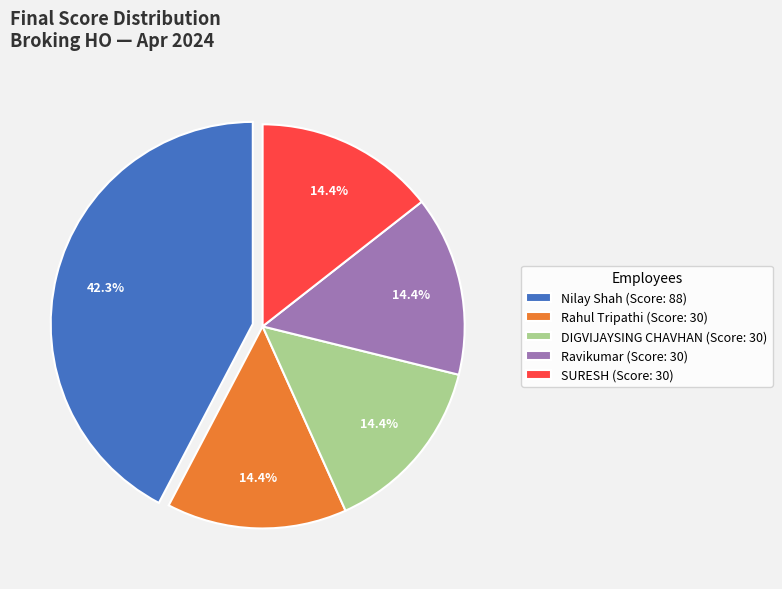

To the nearest percent, what is the difference between the largest and smallest slice percentages?

28%